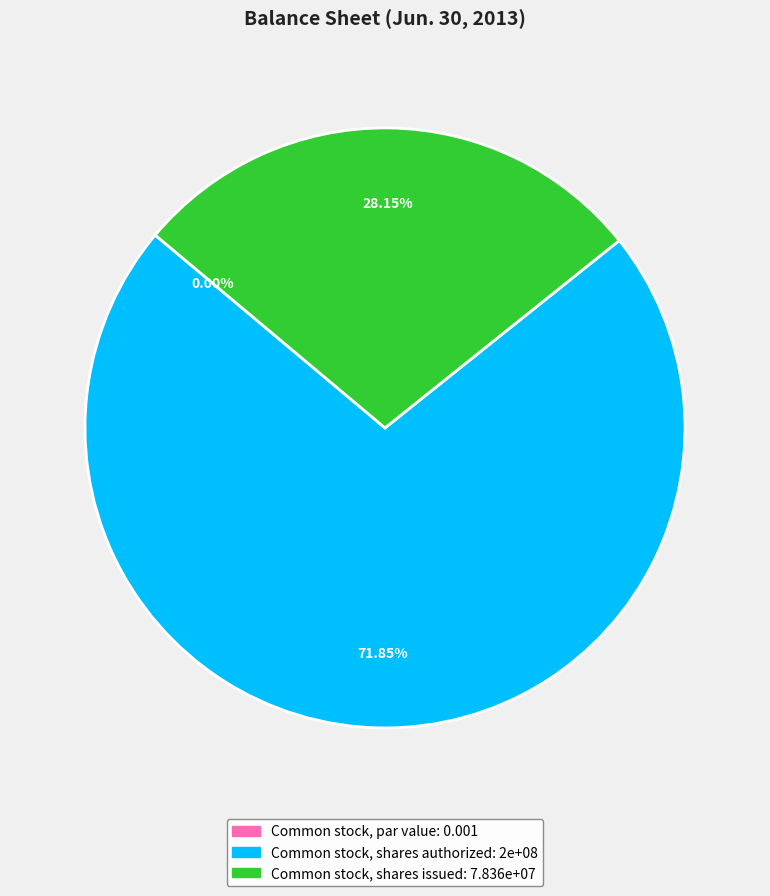

Does Common stock, shares issued represent more than half of the total?

No